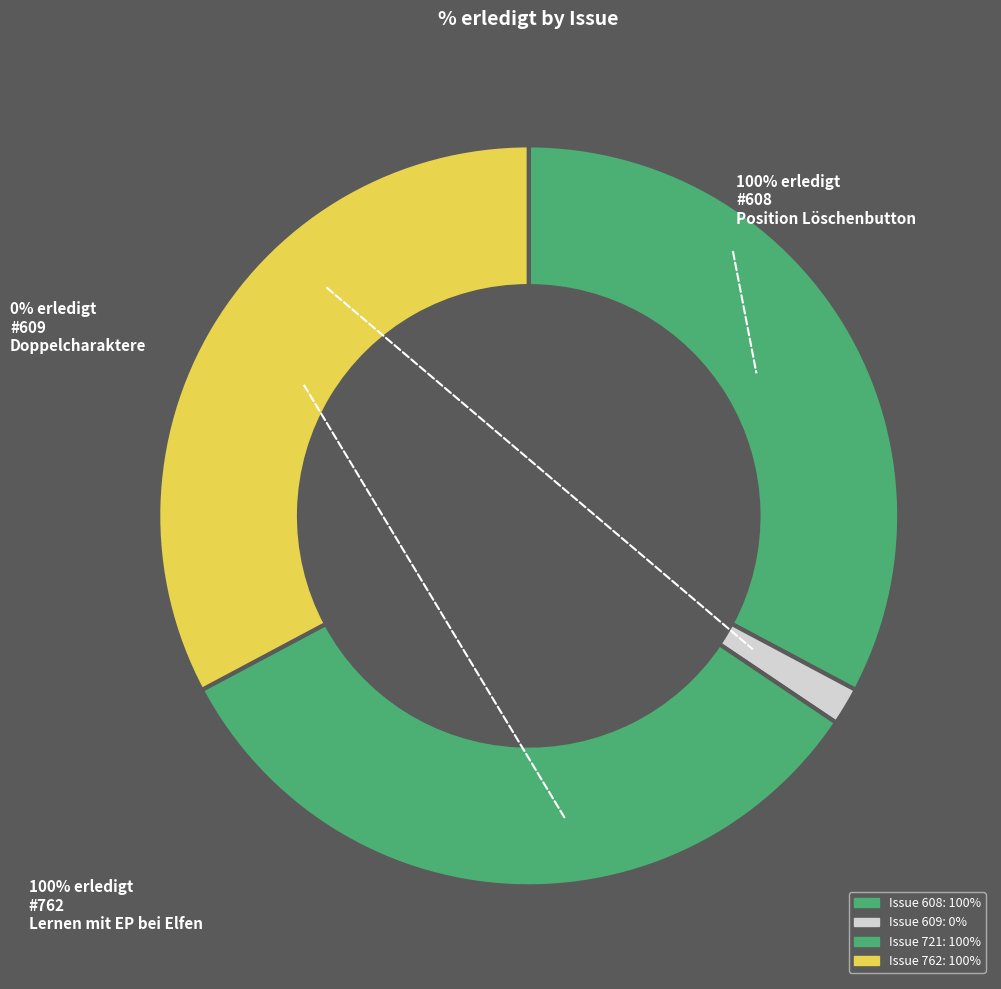

True or false: 721 accounts for 33% of the total.

True